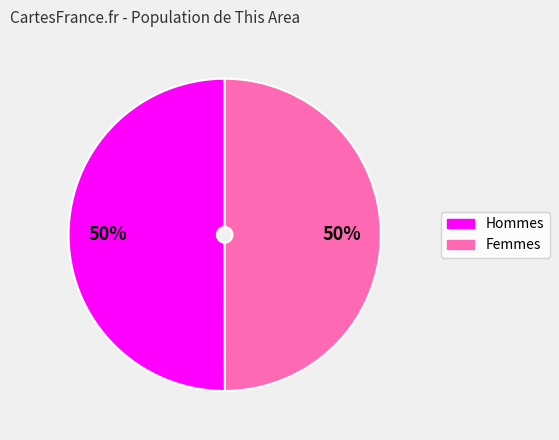

How many slices are in this pie chart?

2